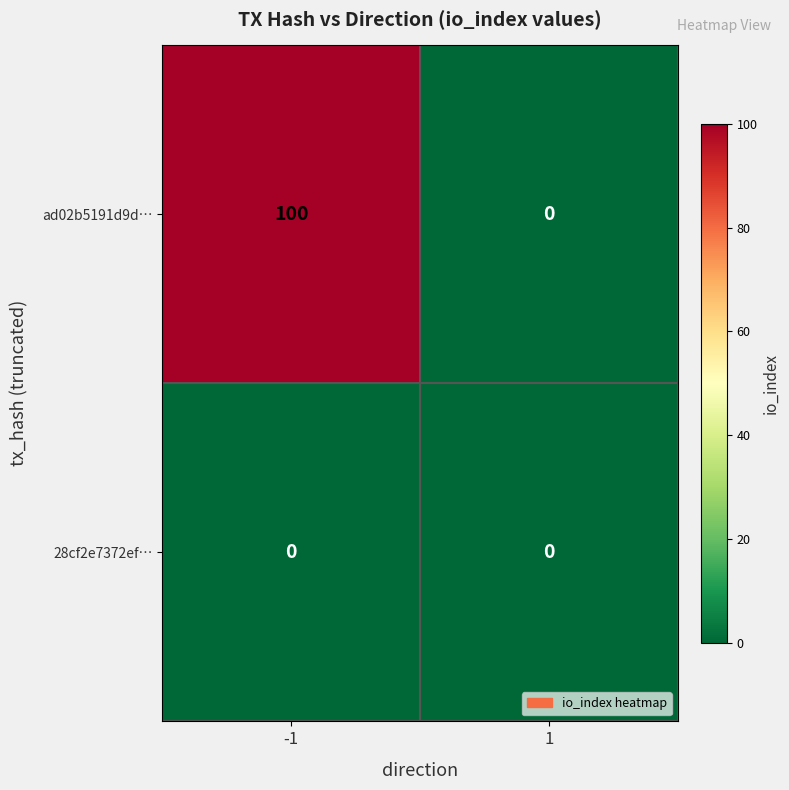

Reading left to right, what are all the values shown in this chart?

ad02b5191d9d…: 100	0
28cf2e7372ef…: 0	0